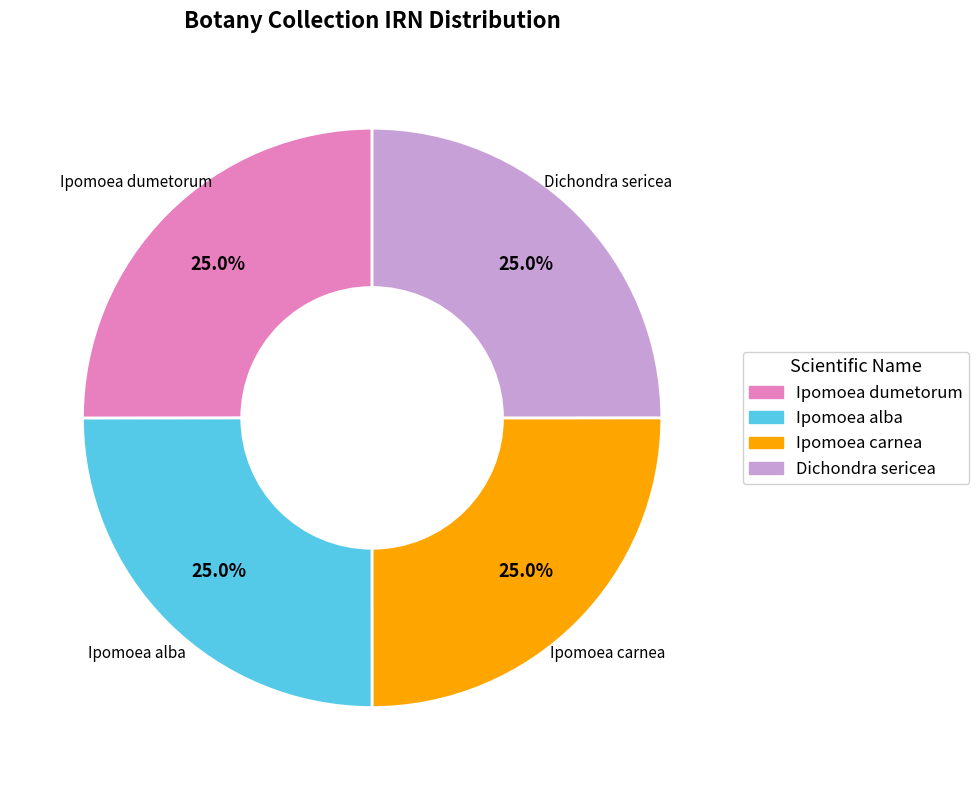

What portion of the pie excludes Ipomoea carnea?

75.0%